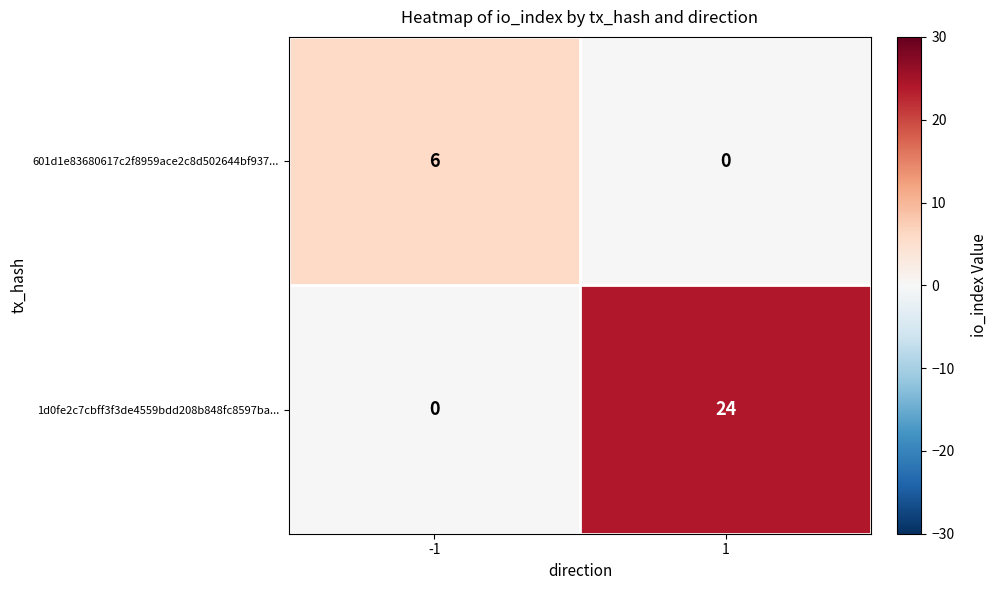

What is the approximate value of 601d1e83680617c2f8959ace2c8d502644bf937... at -1?

6